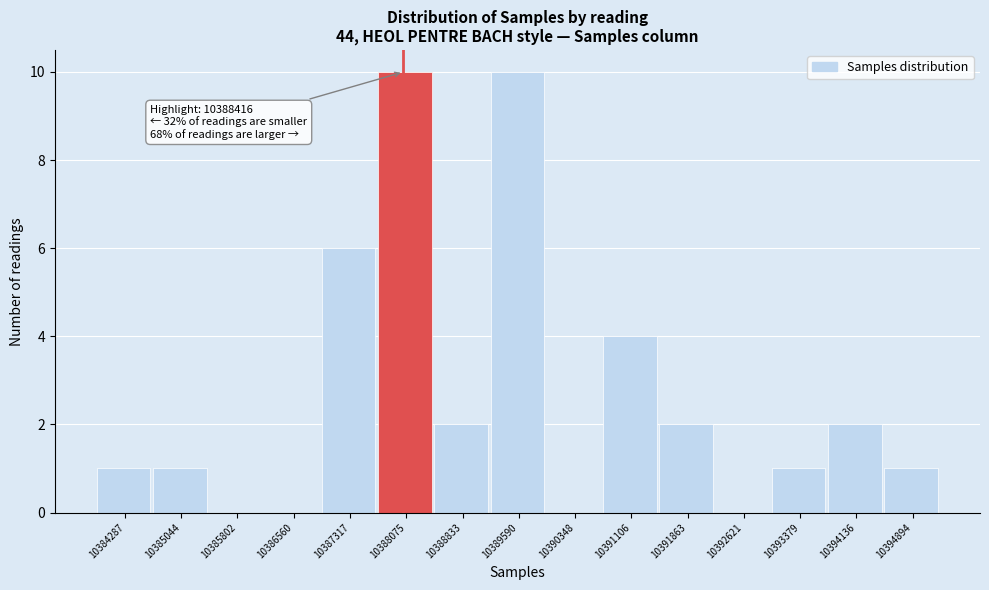

Reading right to left, extract all data points from this chart.

10394894=1	10394136=2	10393379=1	10392621=0	10391863=2	10391106=4	10390348=0	10389590=10	10388833=2	10388075=10	10387317=6	10386560=0	10385802=0	10385044=1	10384287=1